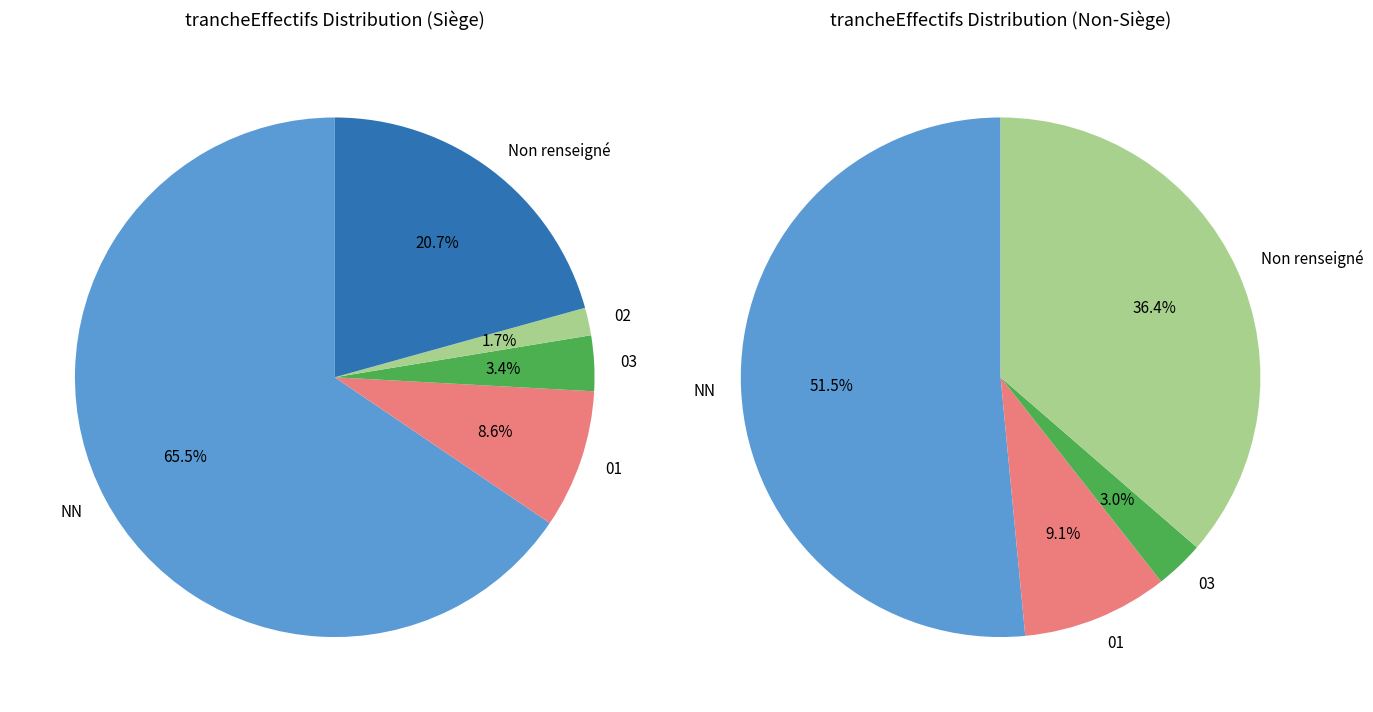

Between NN and 03, which is larger?

NN